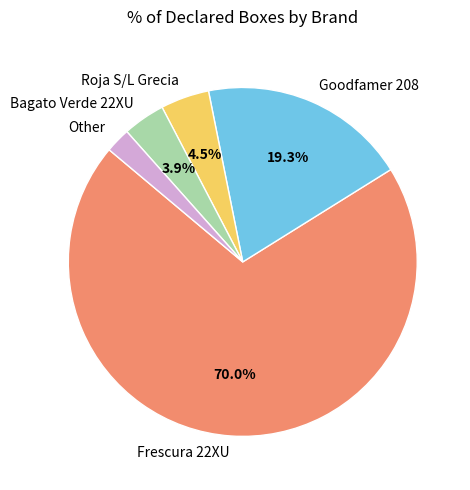

Is there any slice that represents more than half of the pie?

Yes